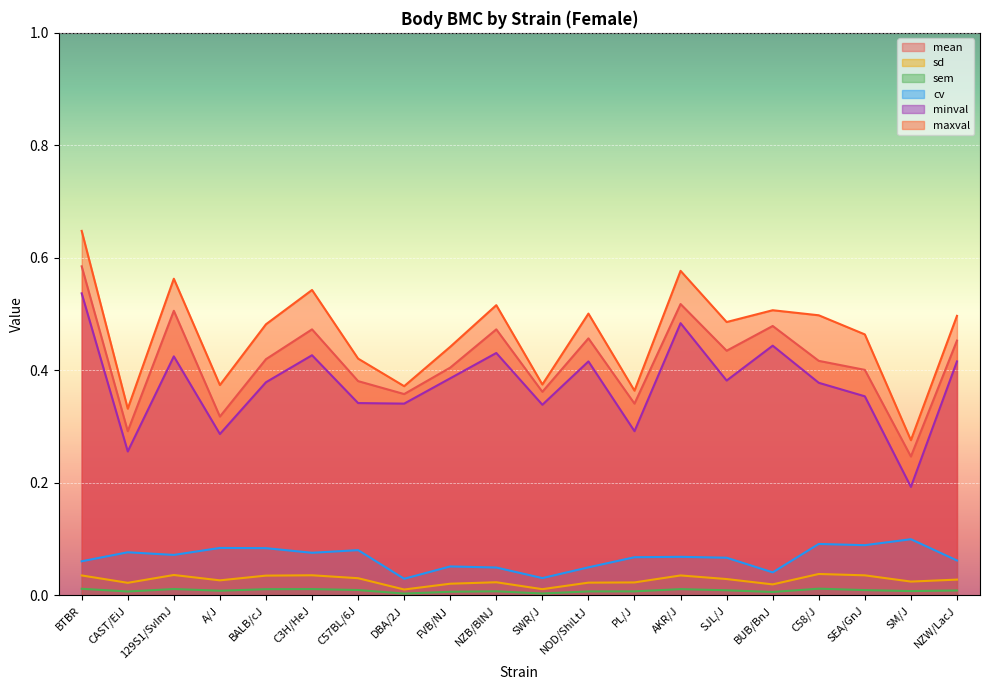

What is the sum of all cv values?

1.3